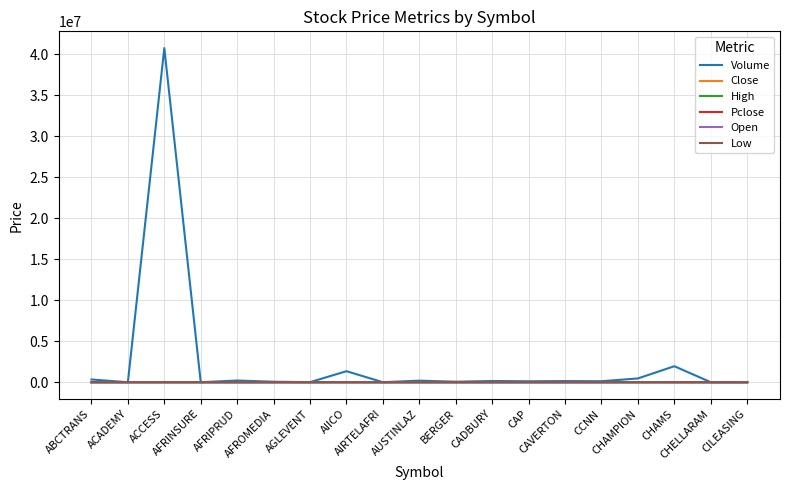

What is the lowest value of the High series?

0.2